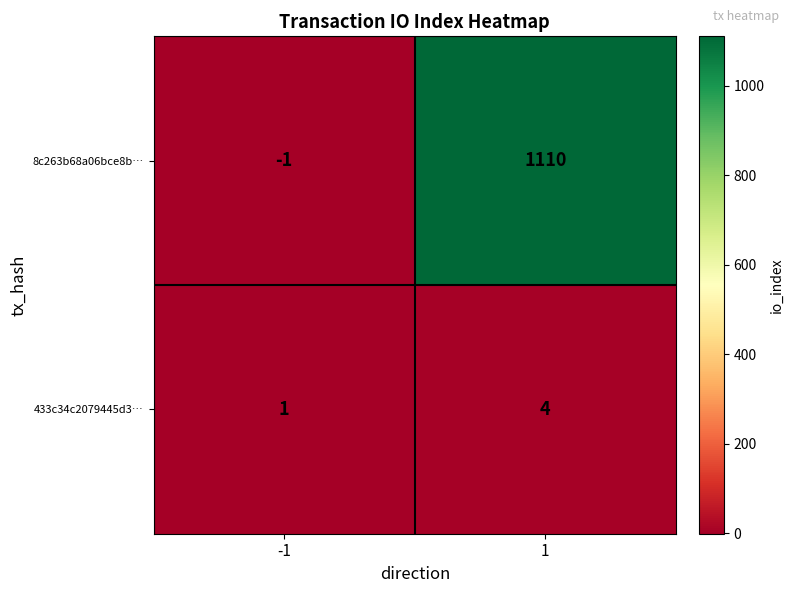

What is the highest value of the 433c34c2079445d3… series?

4